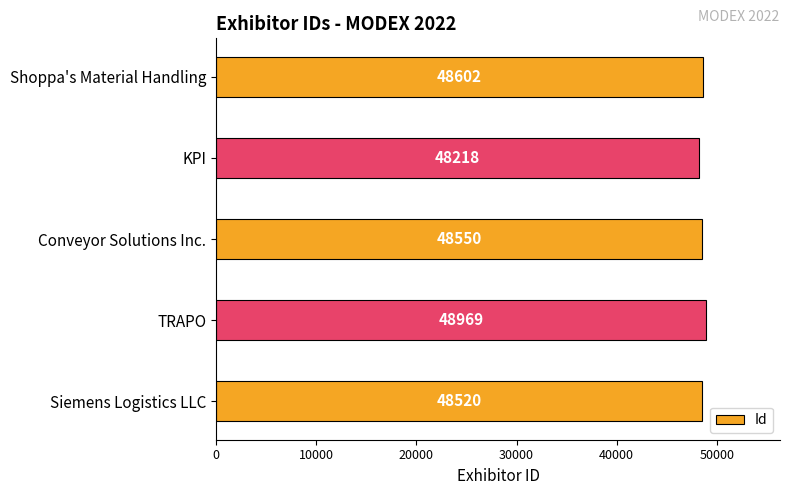

Approximately how many times larger is the value at TRAPO compared to Conveyor Solutions Inc.?

1.0